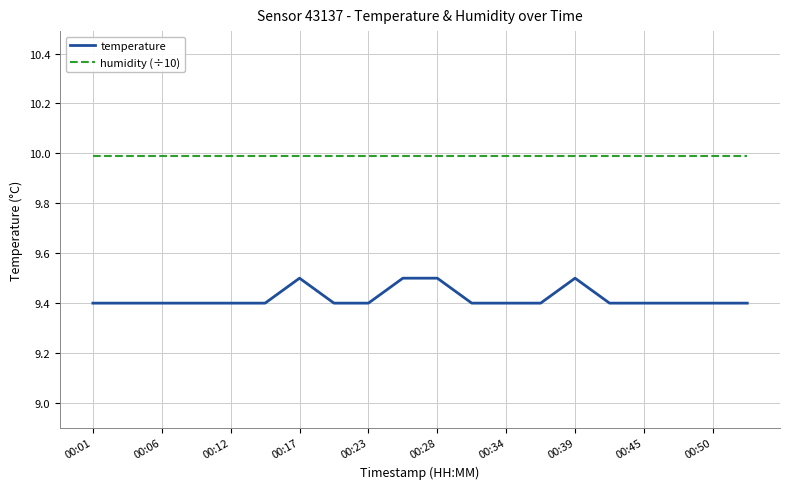

Which series has the largest range (max minus min)?

temperature